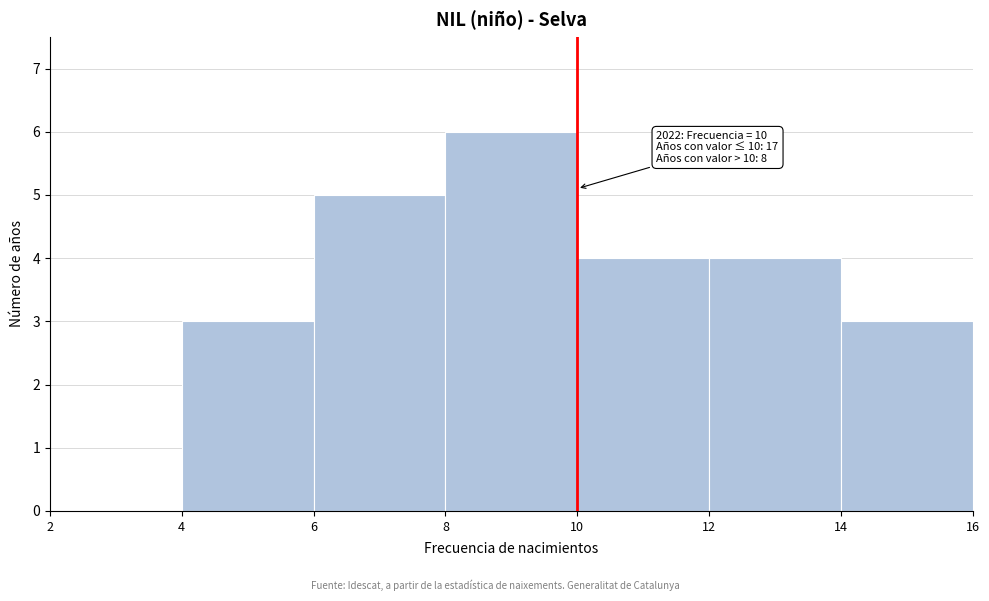

Which range on the x-axis has the tallest bar?

8 to 10